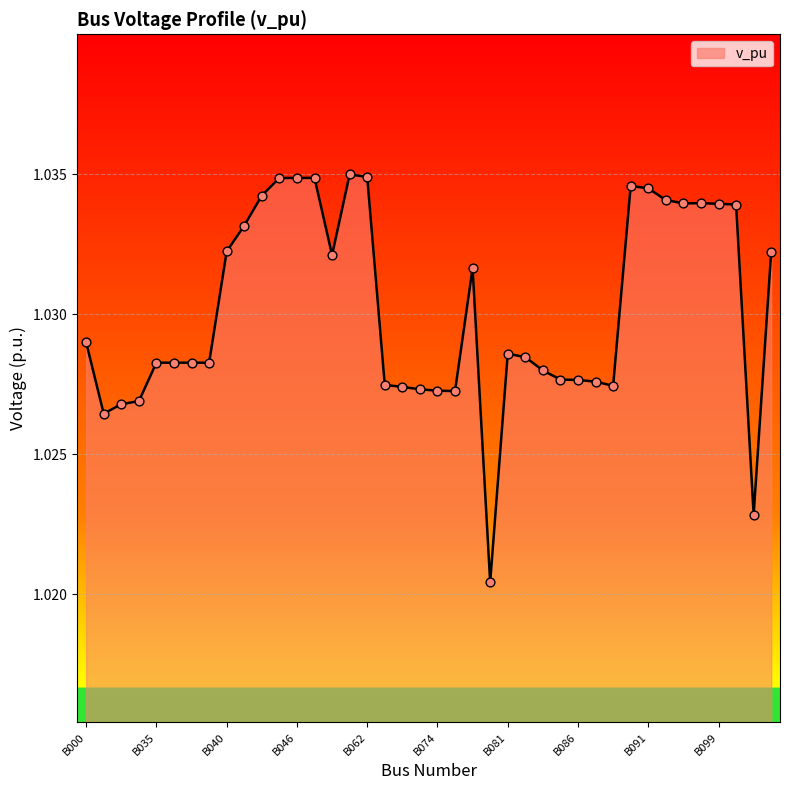

How many lines are shown in the chart?

1